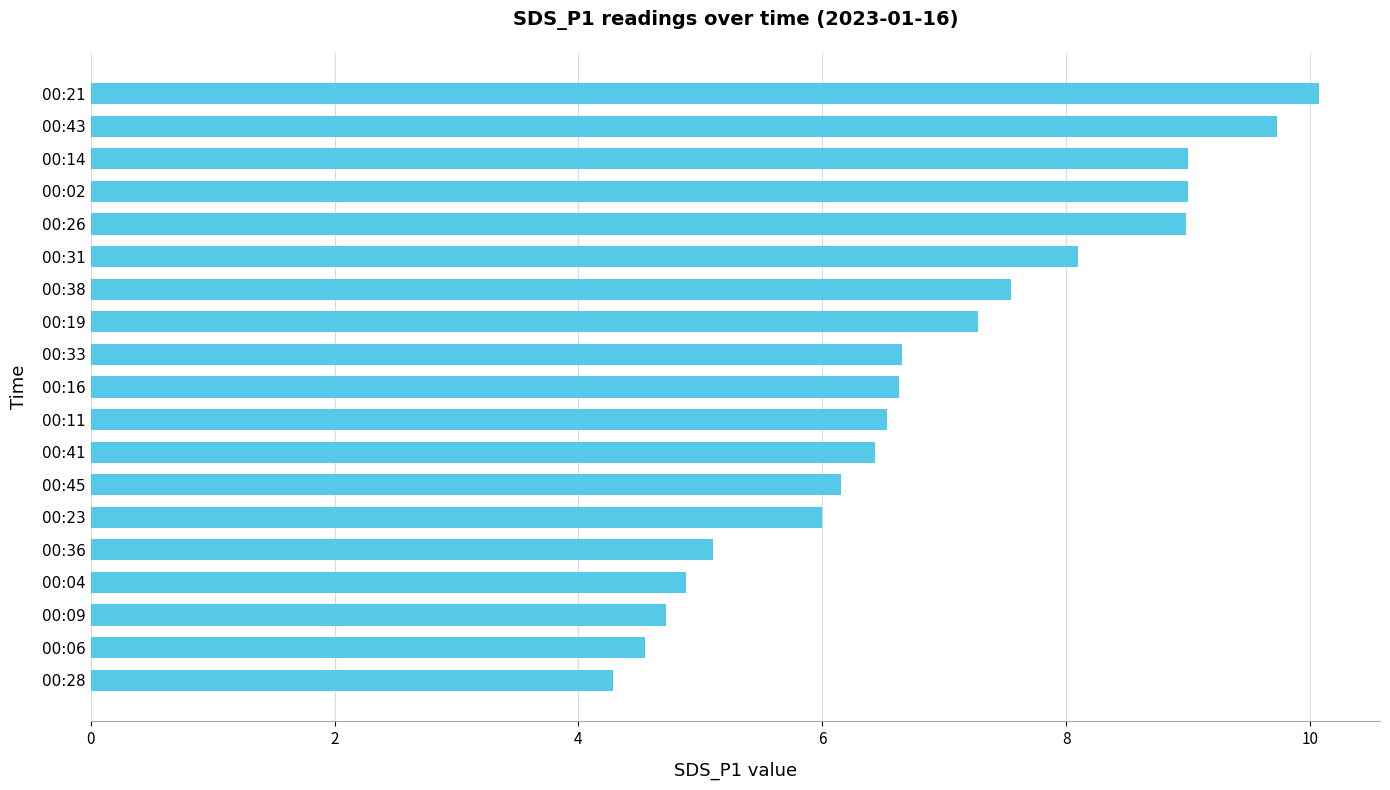

Which has a higher value, 00:09 or 00:31?

00:31